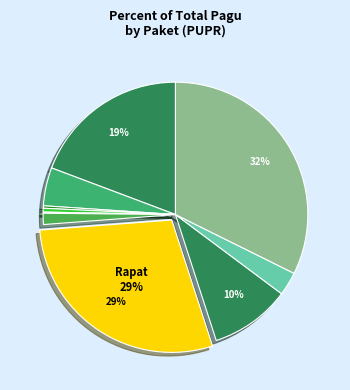

Count the number of slices in the pie.

10